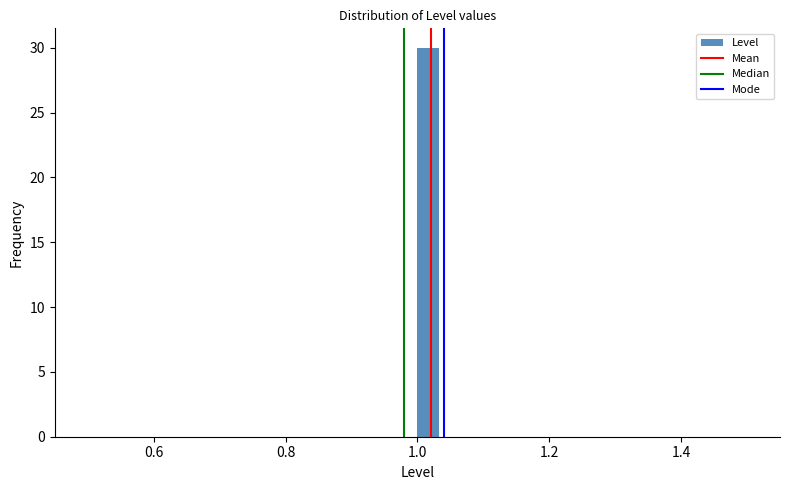

Read against the x-axis, roughly where is the centre of the tallest bar?

1.02